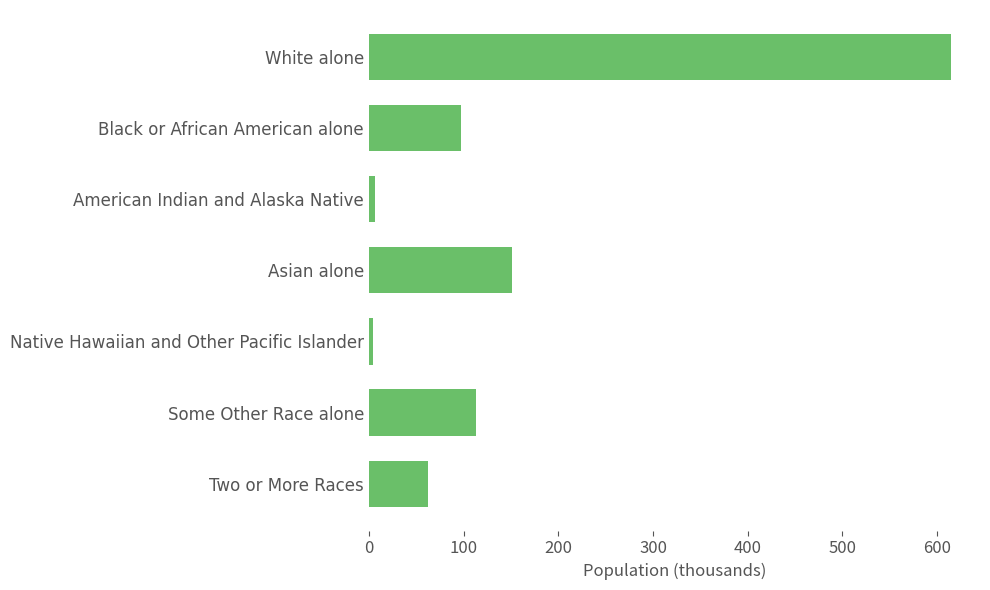

Where is the data nearest to the value 309?

Asian alone